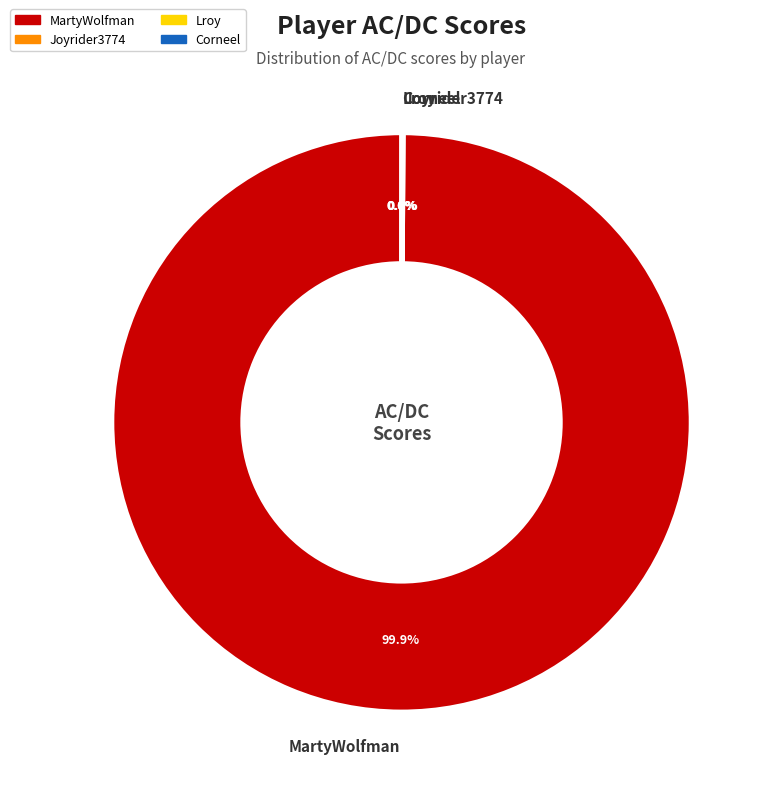

Which slice is the largest?

MartyWolfman